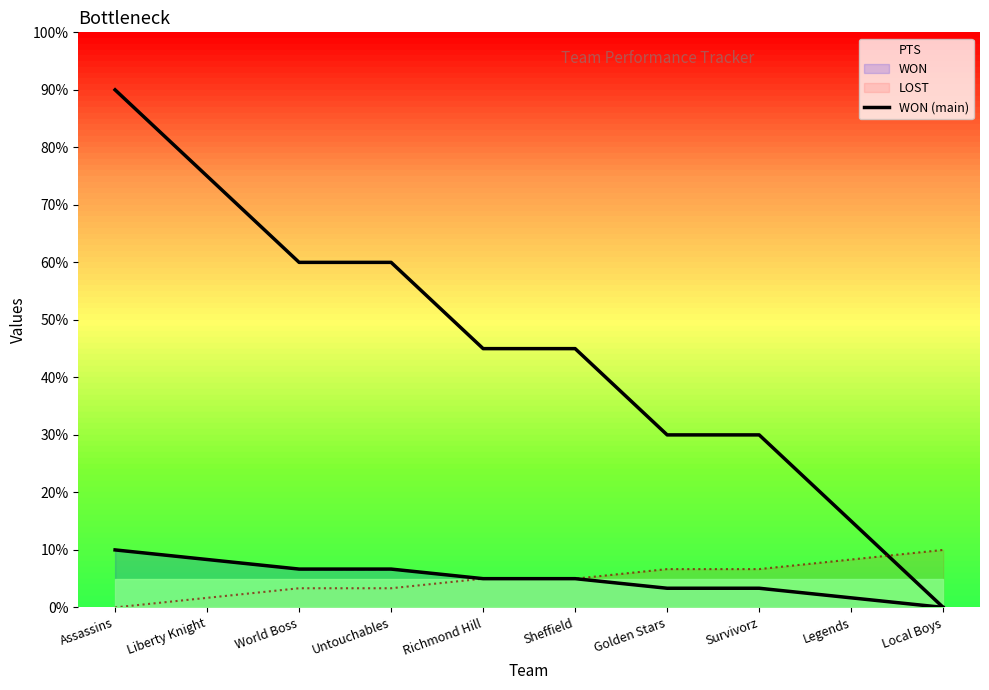

Does the chart have visible grid lines?

No